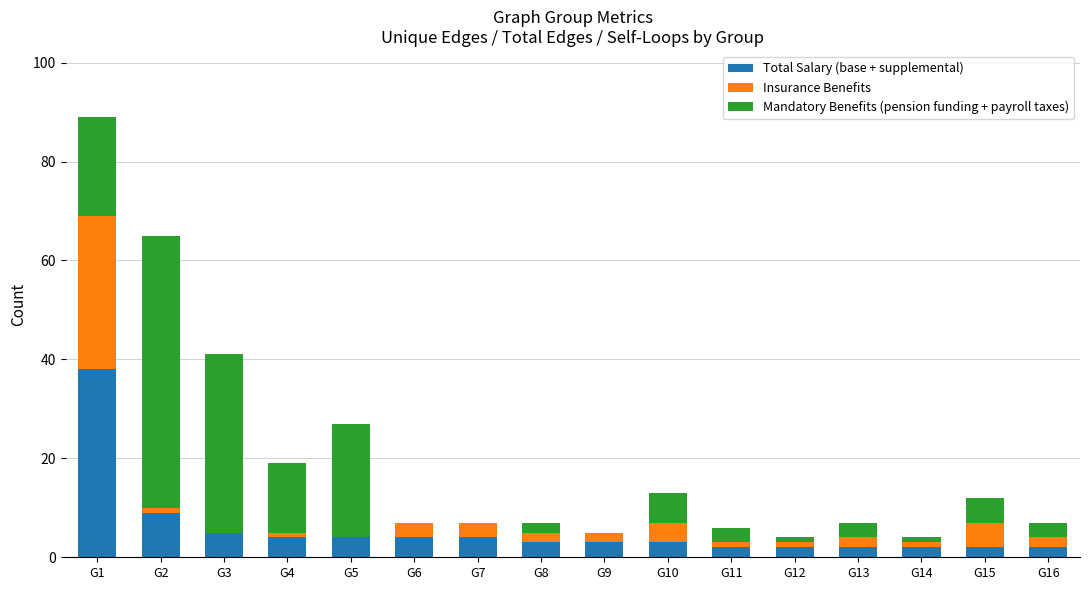

True or false: Total Salary (base + supplemental) has a value of 2 at G16.

True